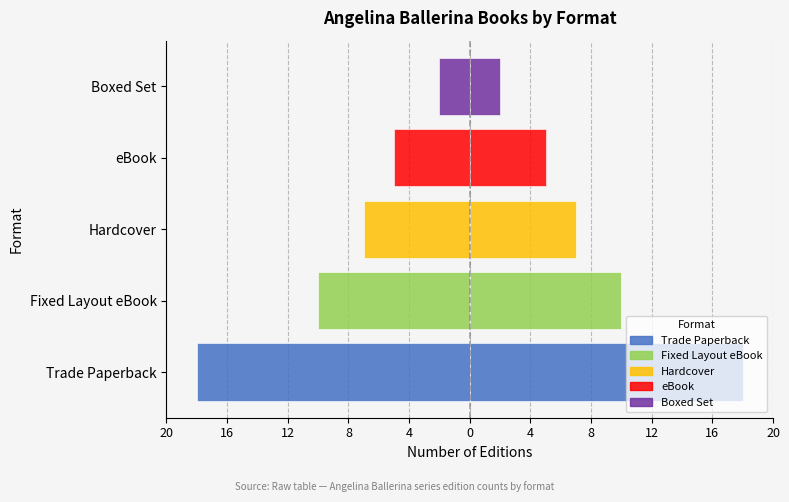

What is the value of the 3rd bar from the left?

-7